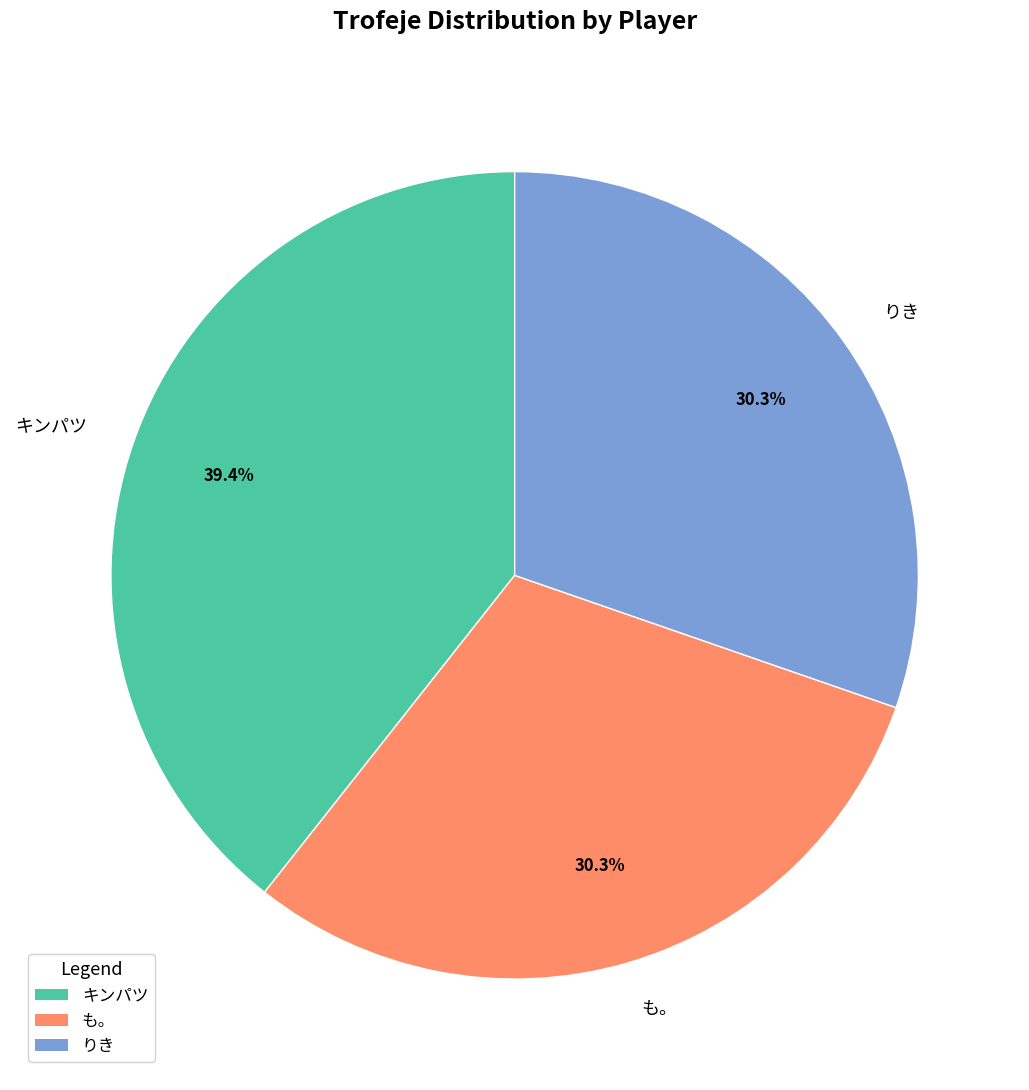

Is りき the majority of the pie?

No